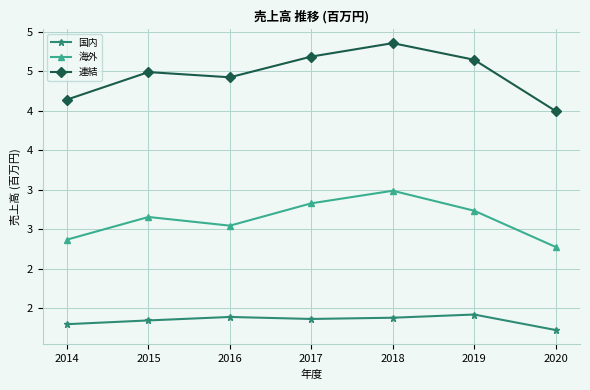

What are all the series names shown in the legend?

国内, 海外, 連結